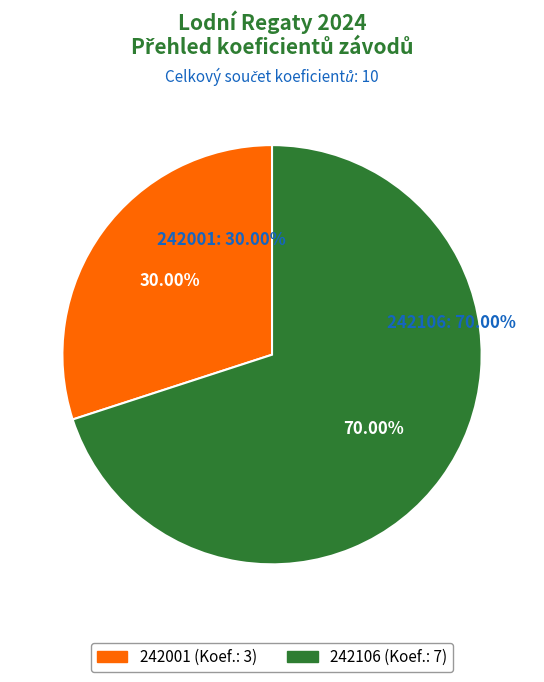

To the nearest percent, what is the difference between the 242106 and 242001 slice percentages?

40%